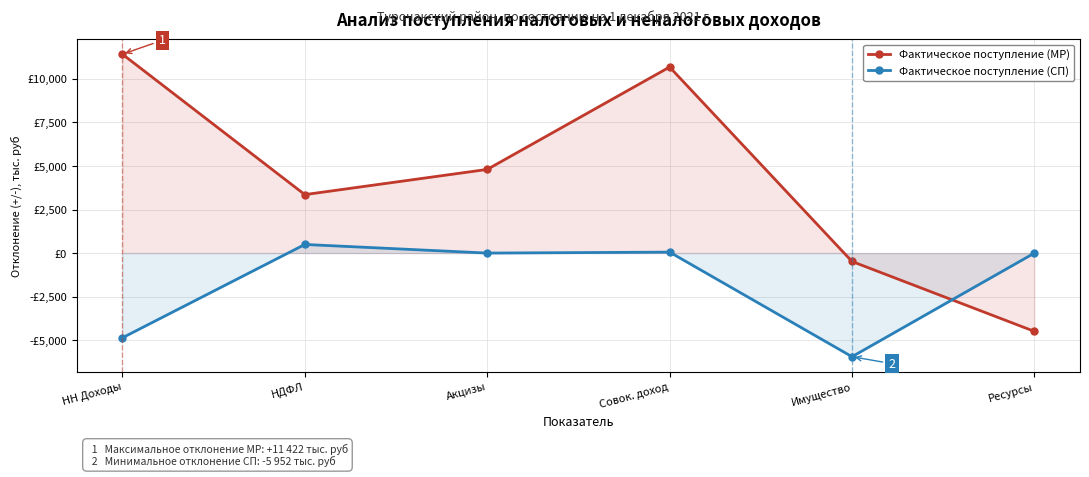

What are all the series names shown in the legend?

Фактическое поступление (МР), Фактическое поступление (СП)